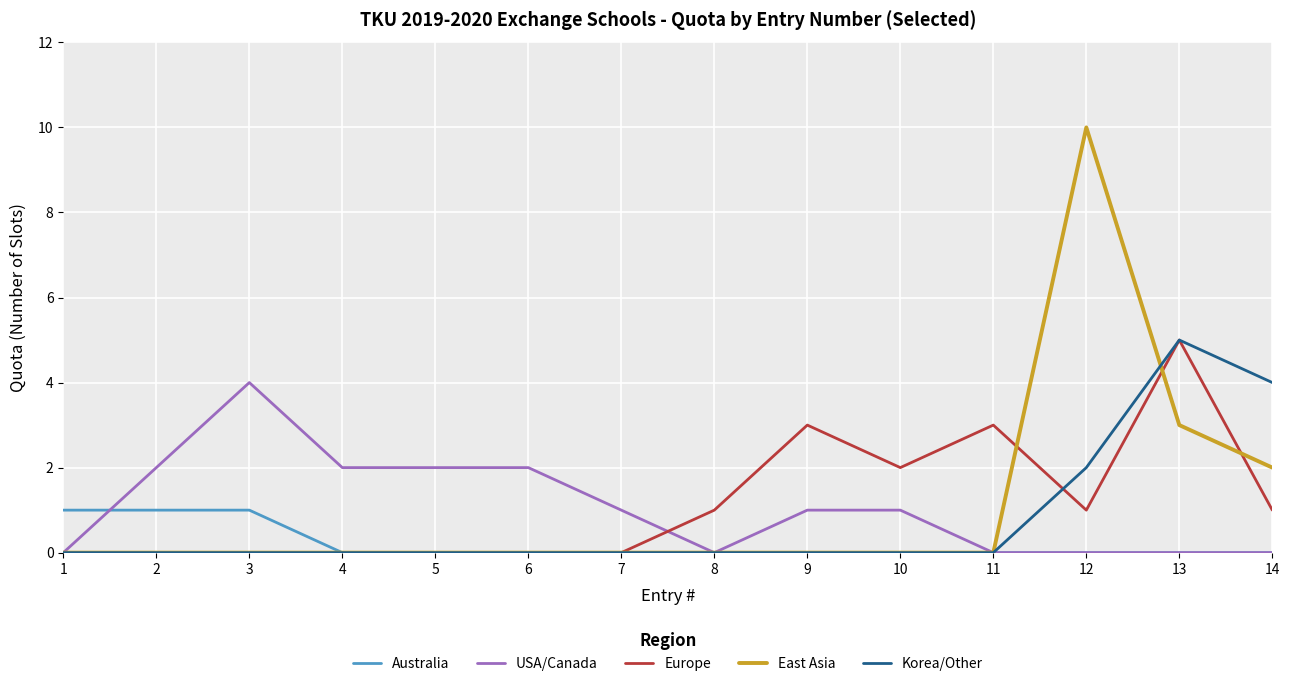

What is the sum of all East Asia values?

15